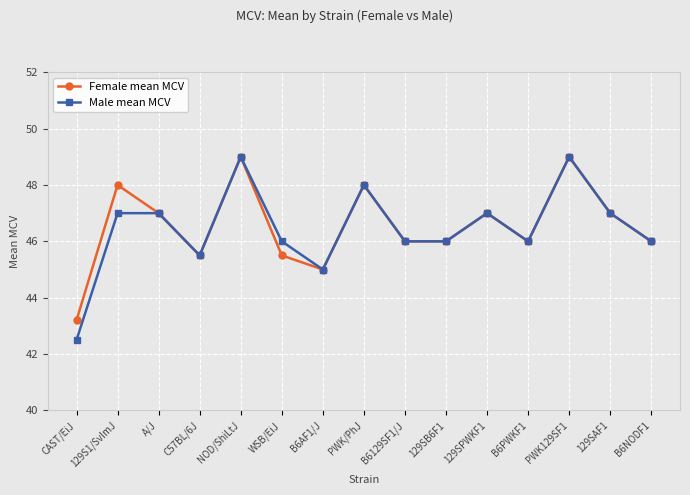

What is the average value of the Female mean MCV series?

46.5